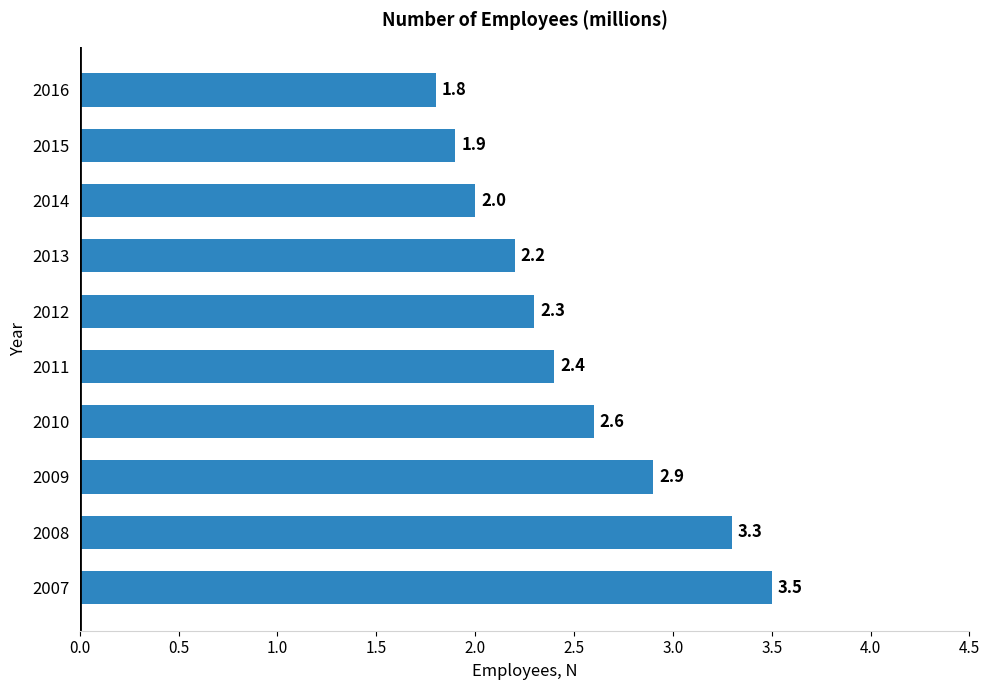

Reading bottom to top, list all the values displayed in this chart.

2007=3.5	2008=3.3	2009=2.9	2010=2.6	2011=2.4	2012=2.3	2013=2.2	2014=2.0	2015=1.9	2016=1.8